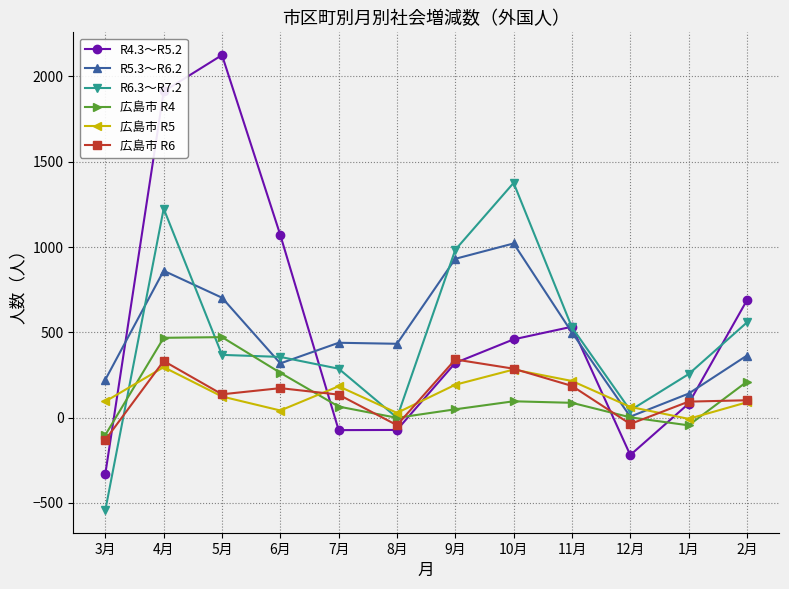

True or false: R5.3～R6.2 and R4.3～R5.2 cross at least once.

True